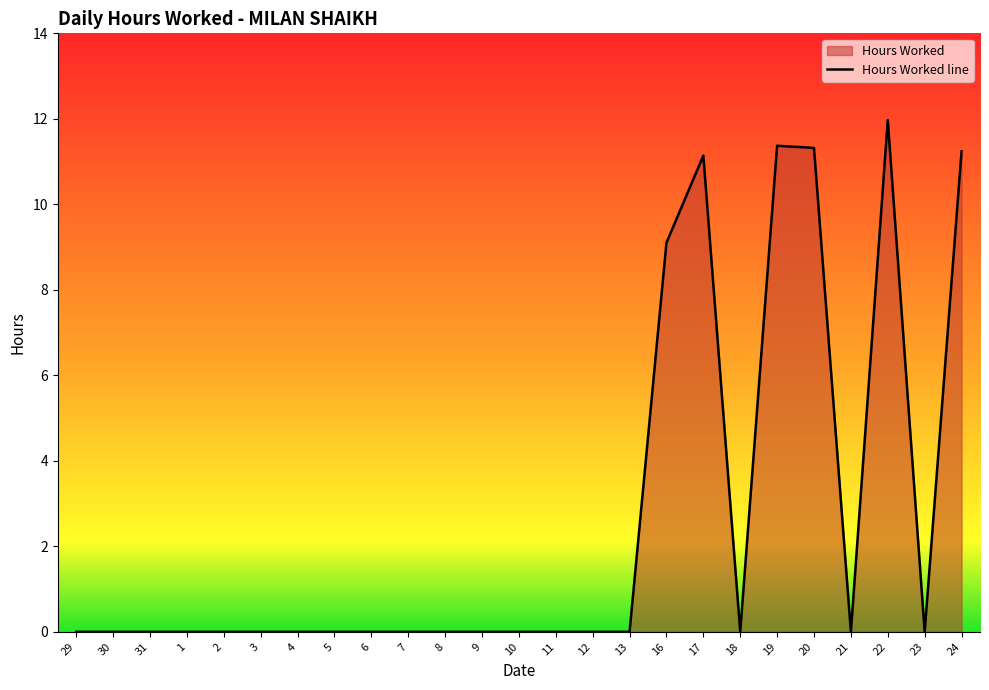

List the labels in order of value, largest first.

22, 19, 20, 24, 17, 16, 29, 30, 31, 1, 2, 3, 4, 5, 6, 7, 8, 9, 10, 11, 12, 13, 18, 21, 23